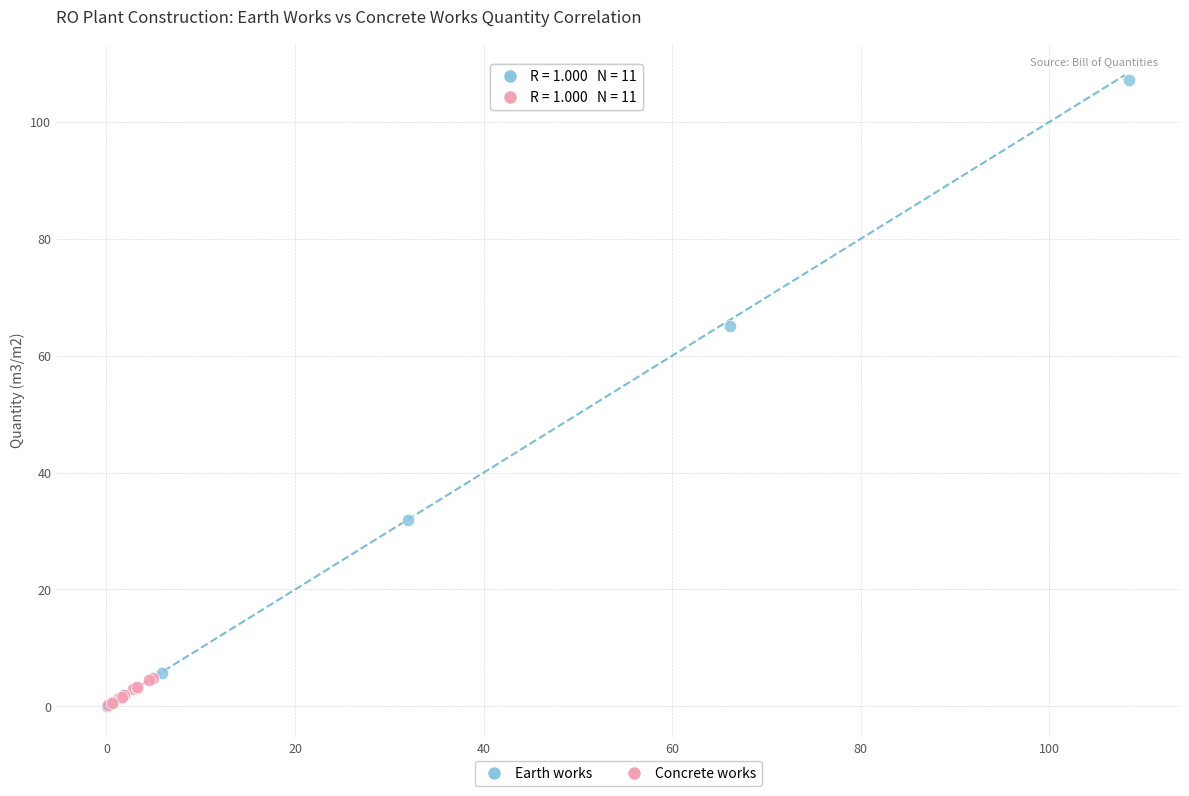

Which series contains the highest Y value?

Earth works